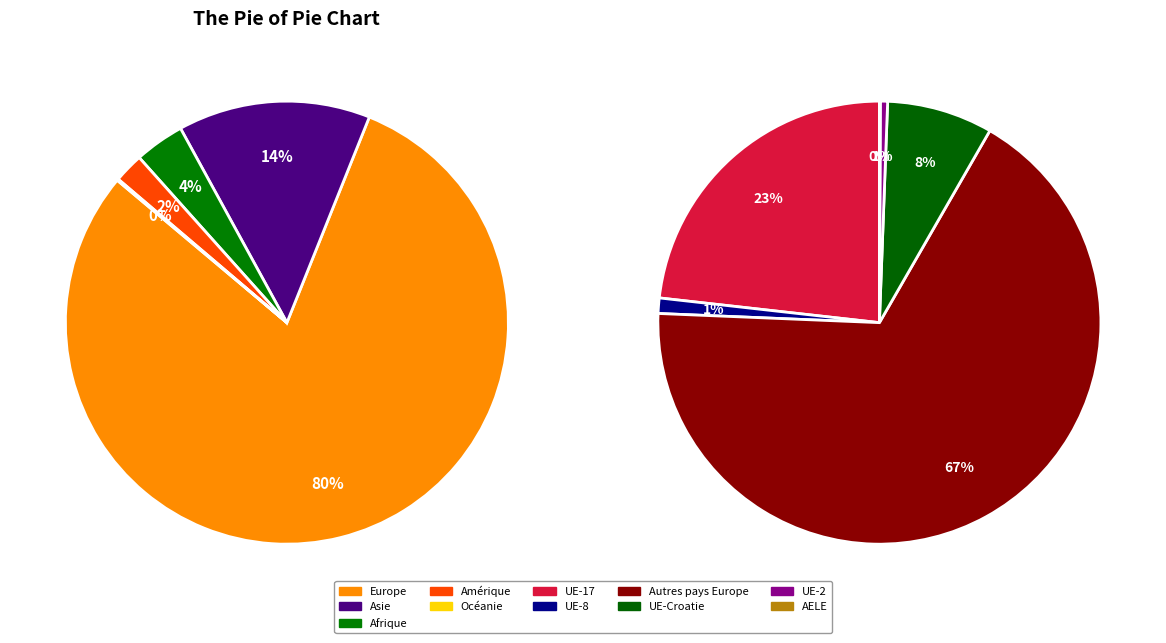

Between Asie and Europe, which is larger?

Europe